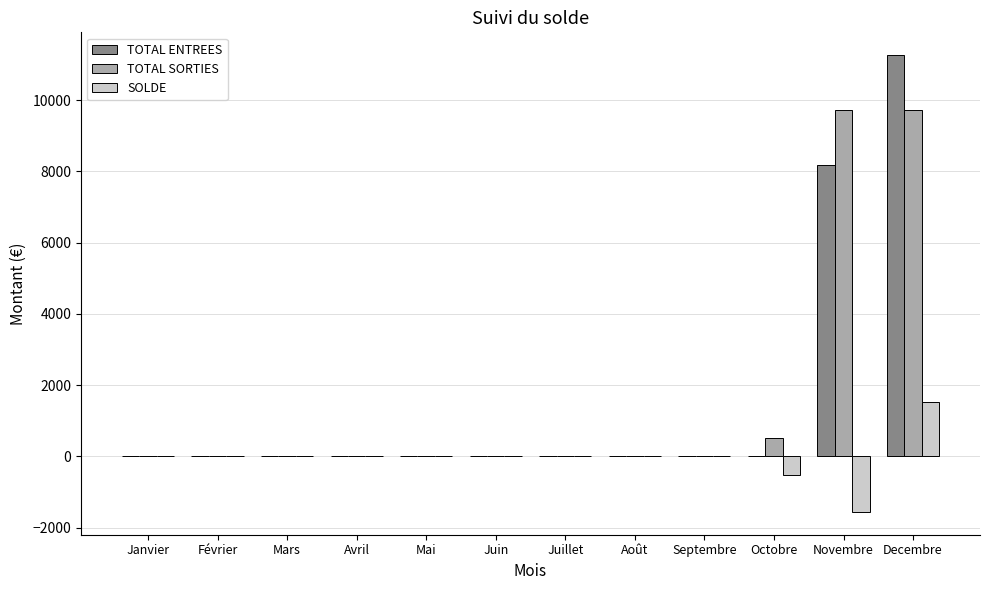

Which category has the highest value across all series?

Decembre